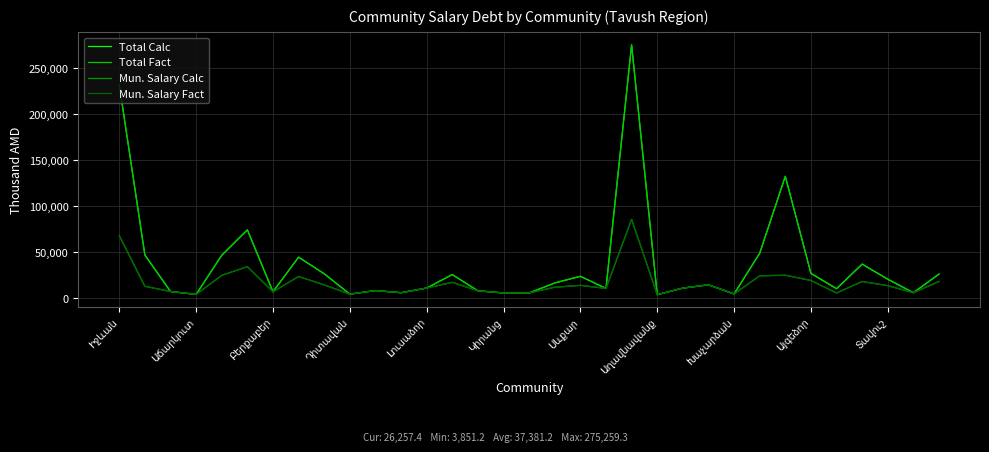

What is the minimum value for Mun. Salary Fact?

3851.2